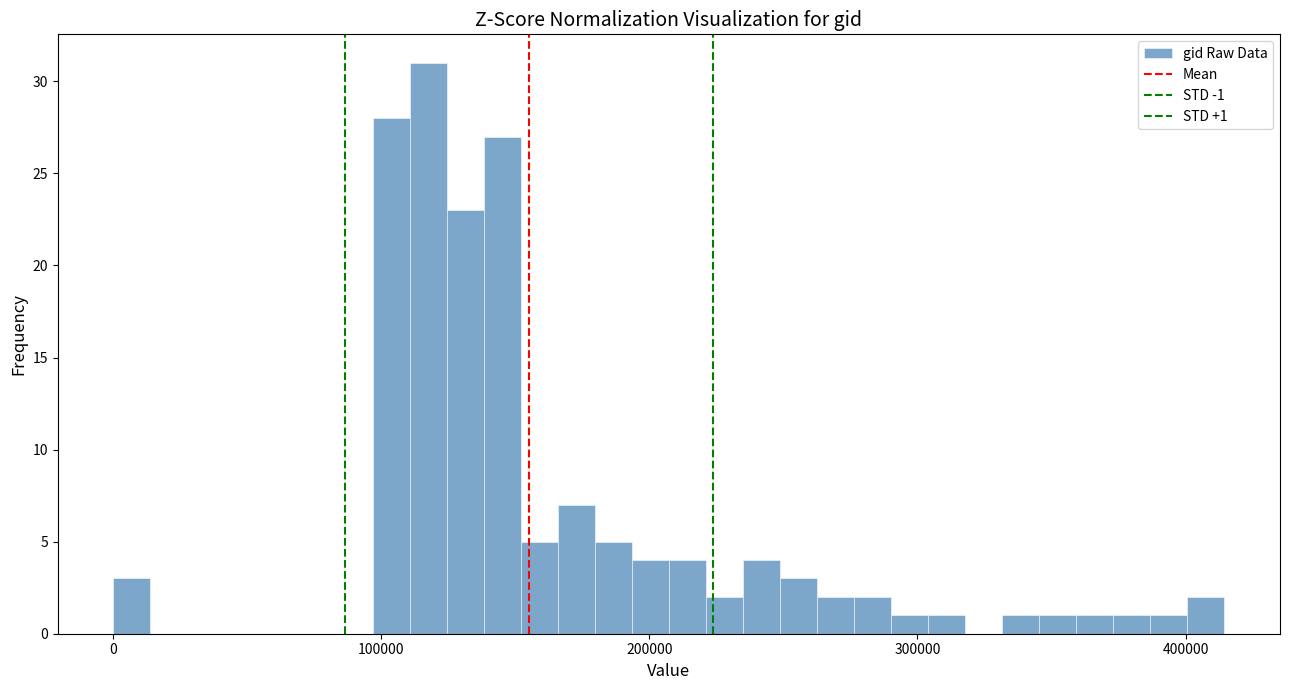

Around what value on the x-axis is the tallest bar? Give the approximate position of its centre, as read against the axis.

120000